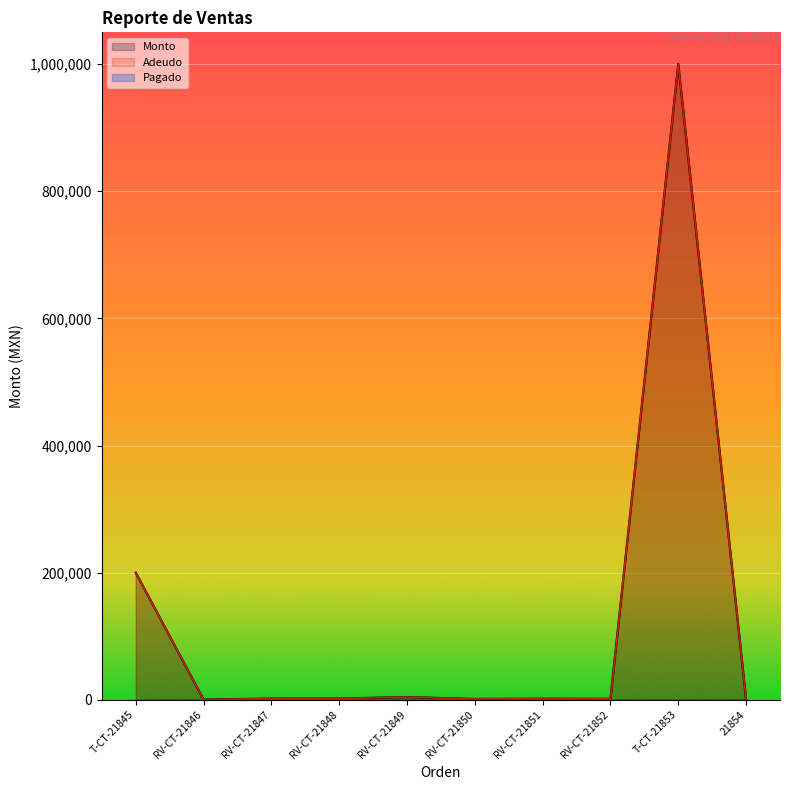

What is the sum of the Monto values at RV-CT-21852 and T-CT-21853?

1001495.0